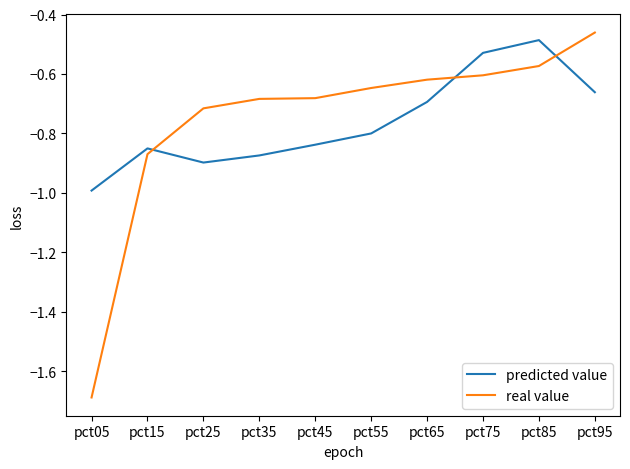

At which label is predicted value closest to 0?

pct85